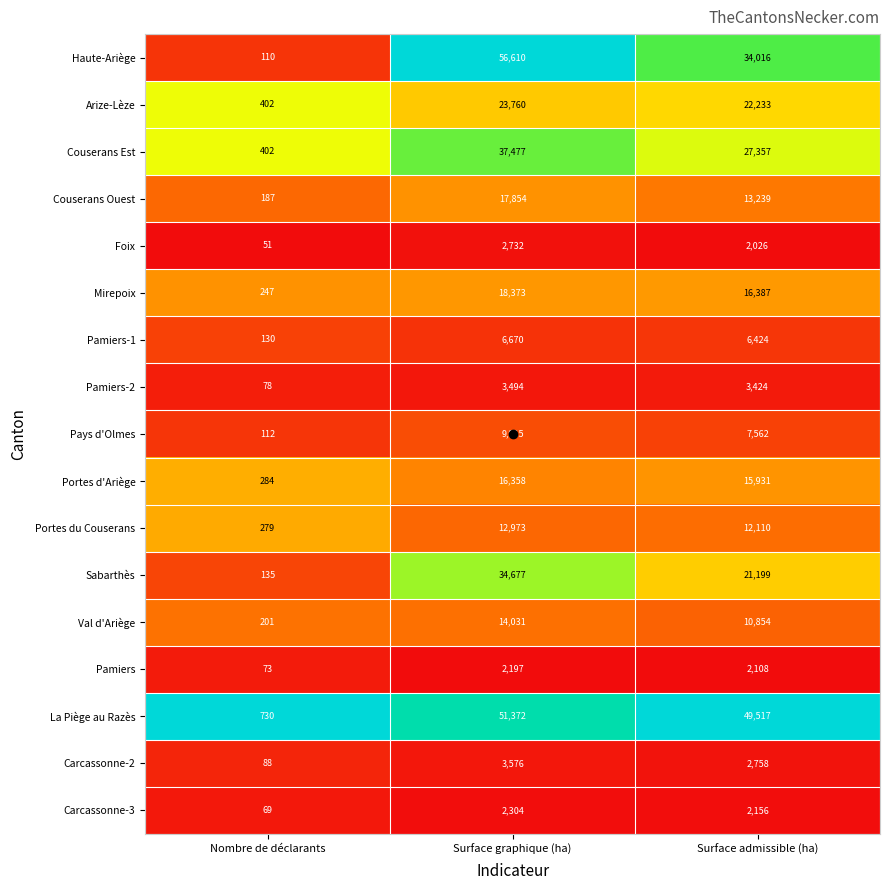

What is the total value across all series at Nombre de déclarants?

3578